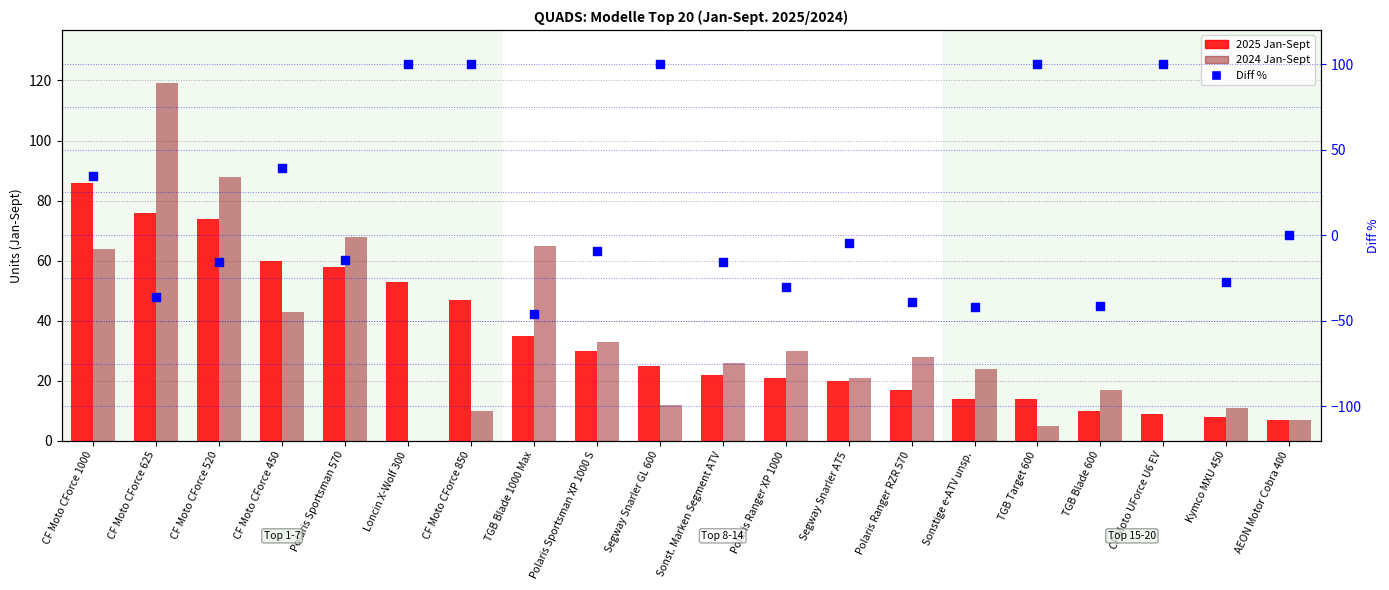

Which series reaches the minimum Y coordinate?

Diff %